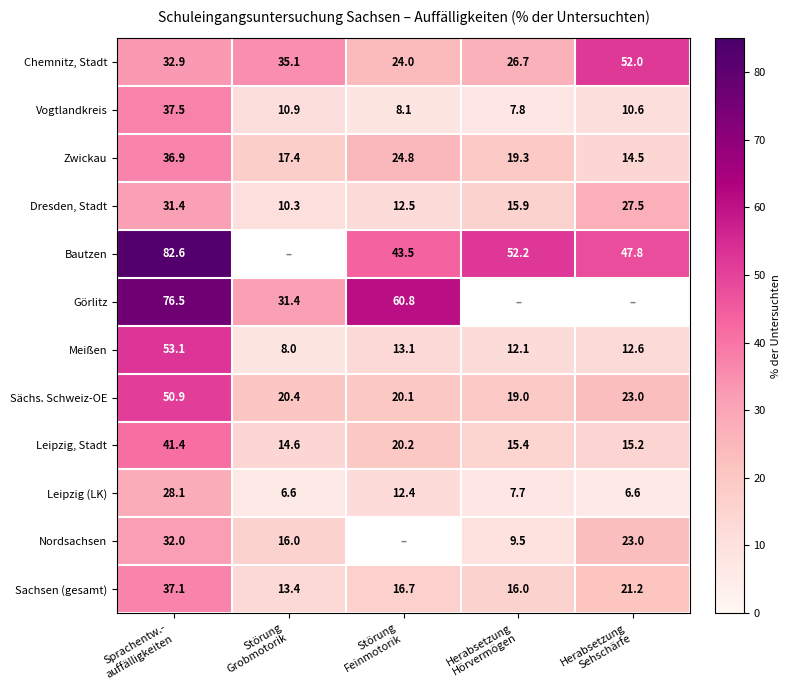

How many categories are shown in the chart?

5